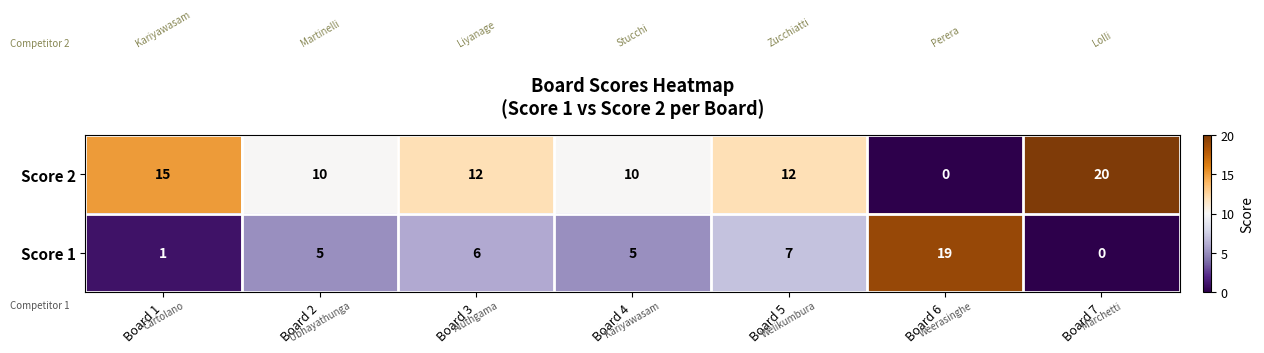

At which label is Score 1 closest to 9?

Board 5